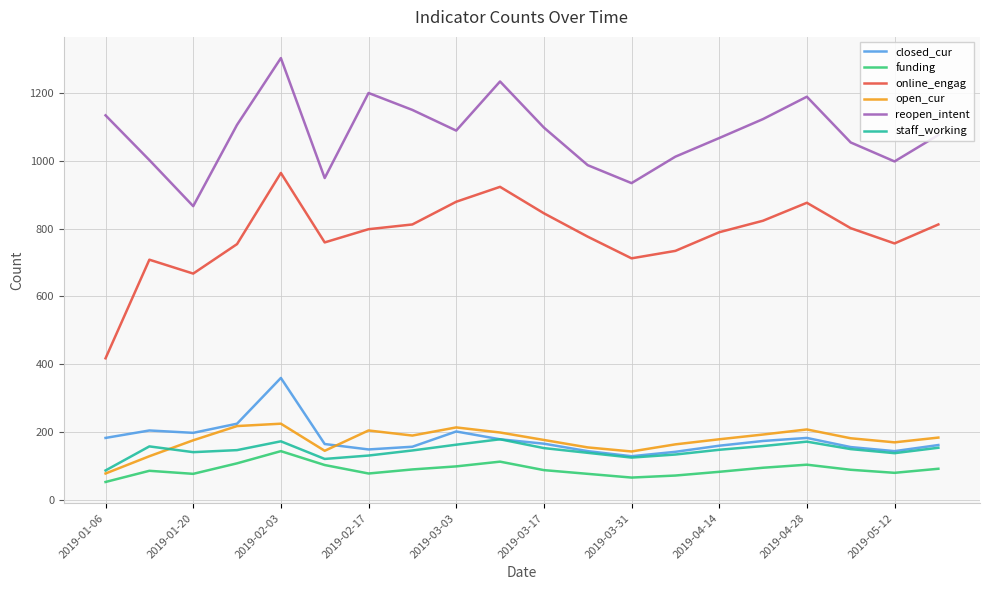

Which series has the widest spread of values?

online_engag